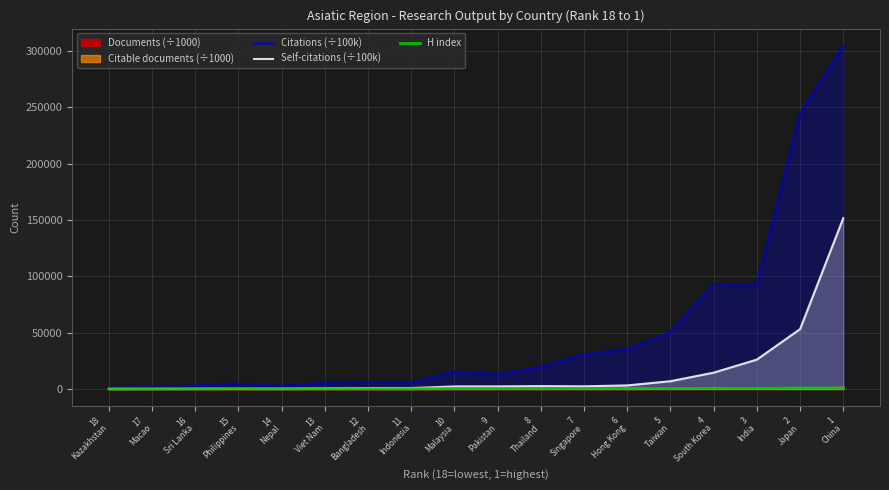

What is the maximum value shown in the chart?

304536.9